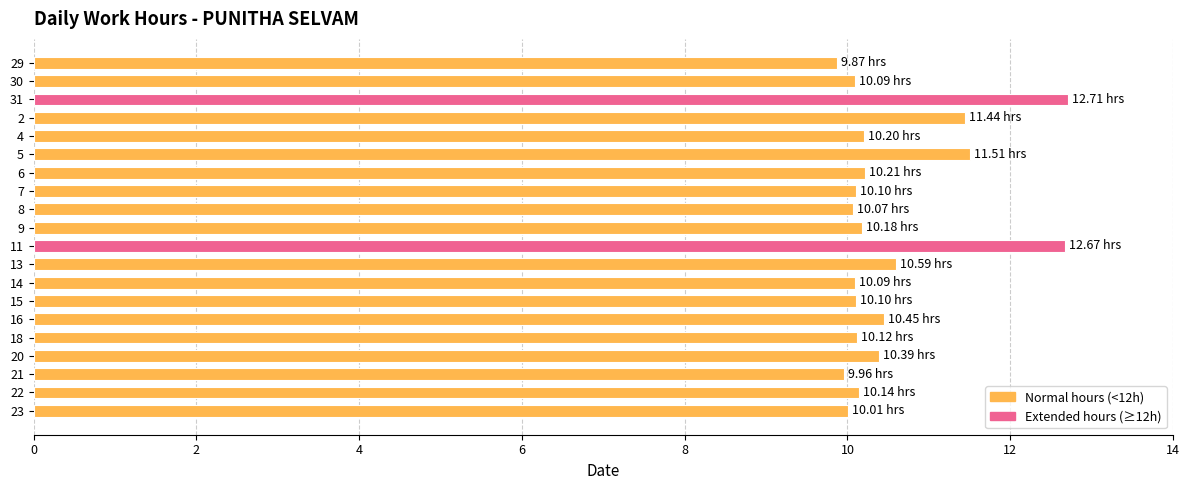

What is the difference between the values at 30 and 5?

1.4